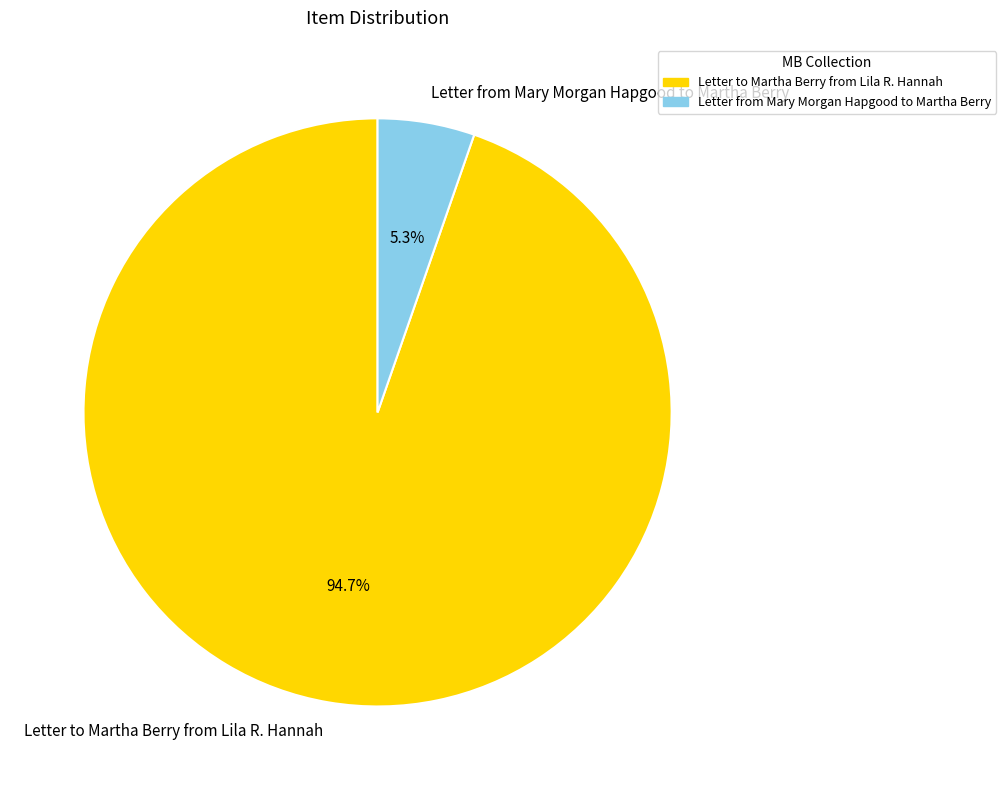

Is Letter from Mary Morgan Hapgood to Martha Berry the majority of the pie?

No